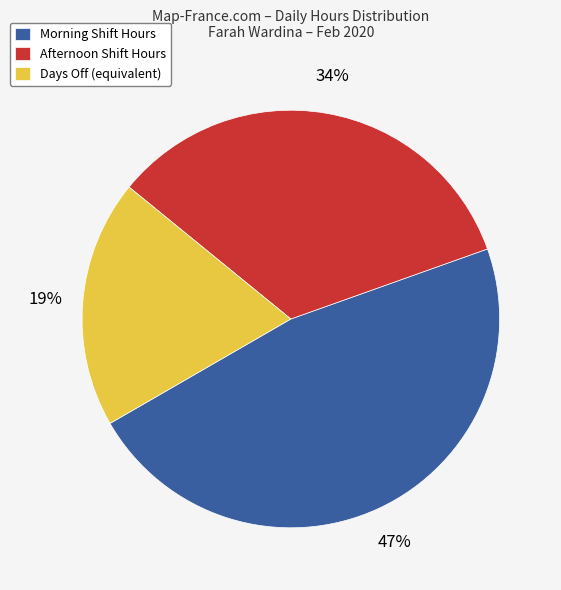

Which category has the smallest portion of the pie?

Days Off (equivalent)